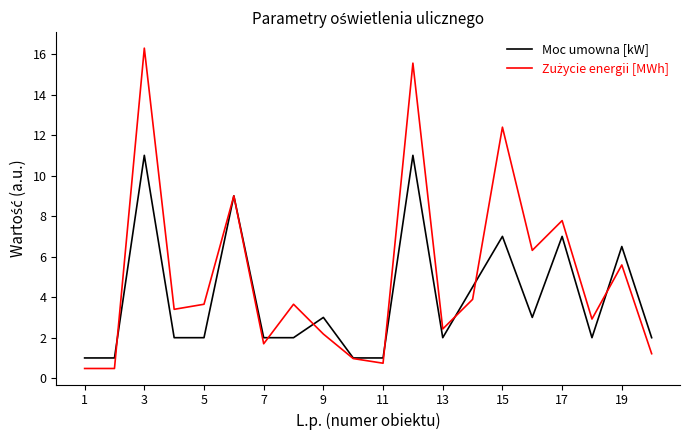

What is the highest value of the Moc umowna [kW] series?

11.0